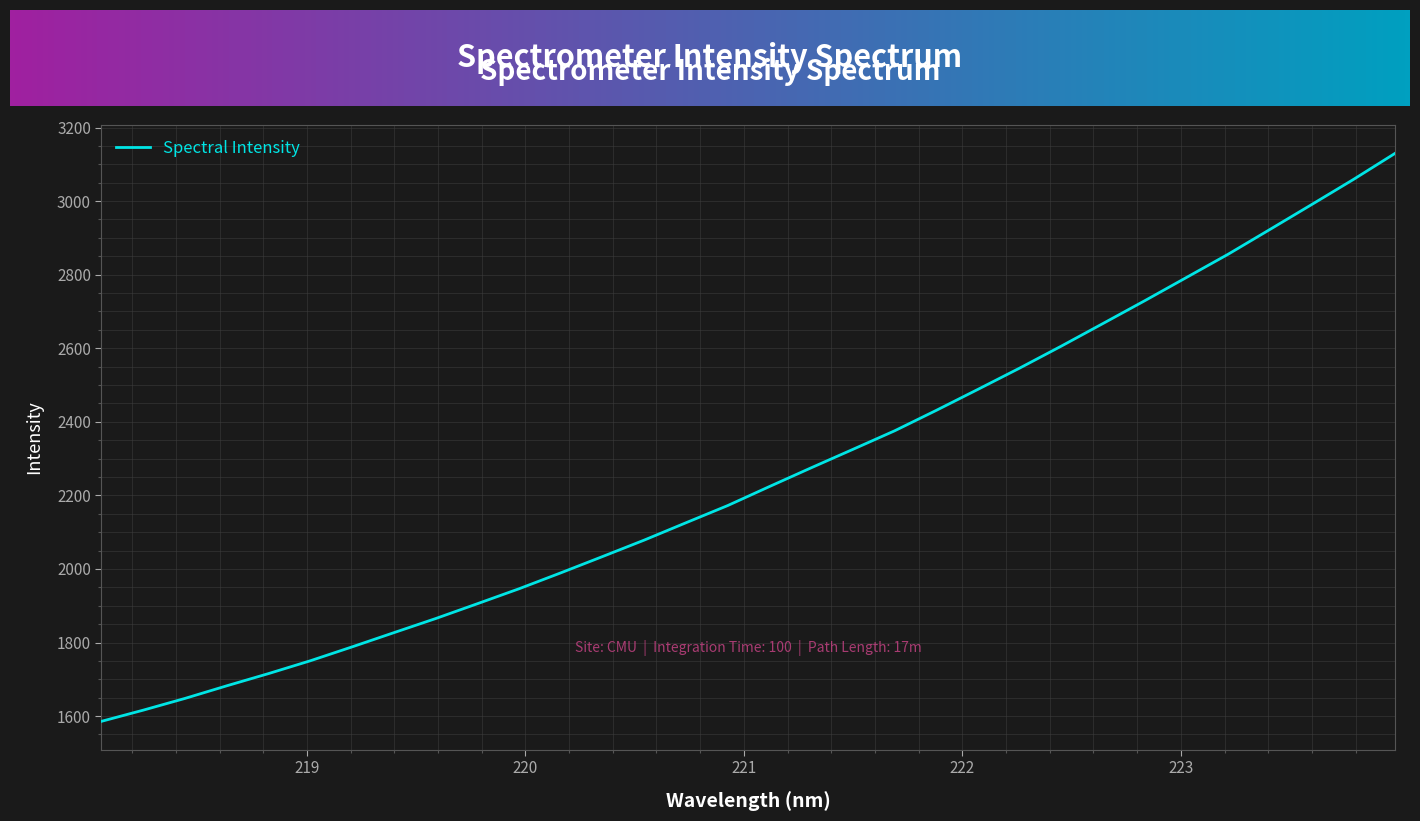

Does the chart have visible grid lines?

Yes